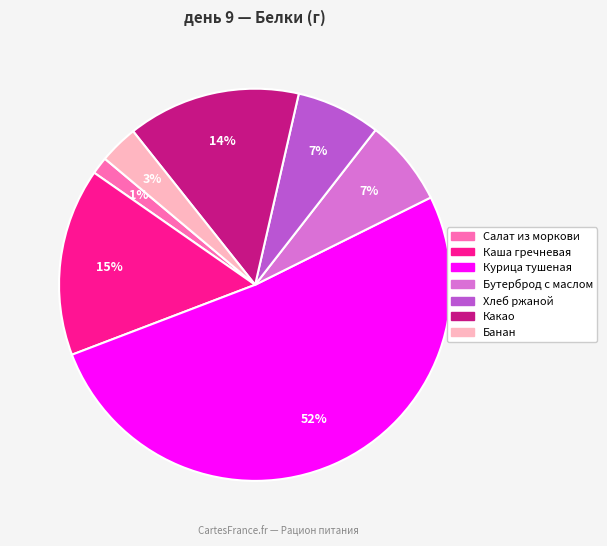

Which has a higher value, Салат из моркови or Банан?

Банан